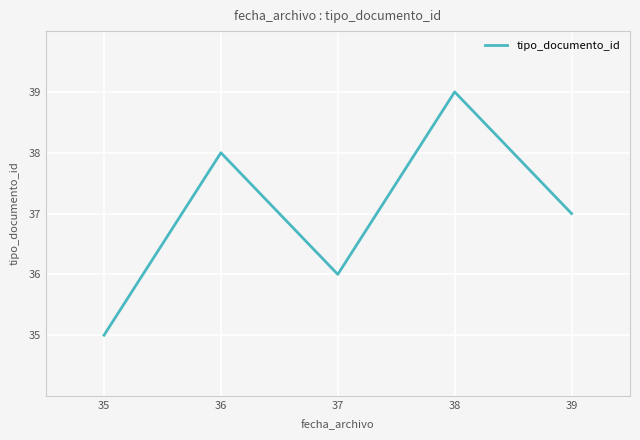

Where does the data first go above 37?

36